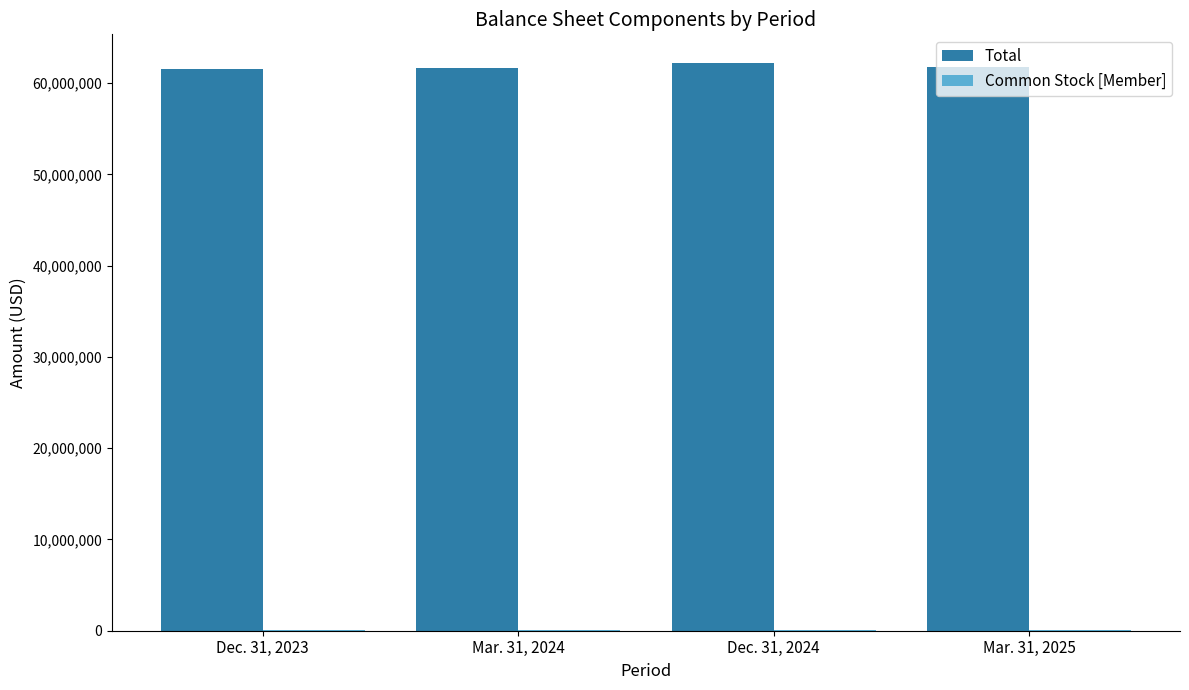

What is the spread (max minus min) of values at Dec. 31, 2024?

62126000